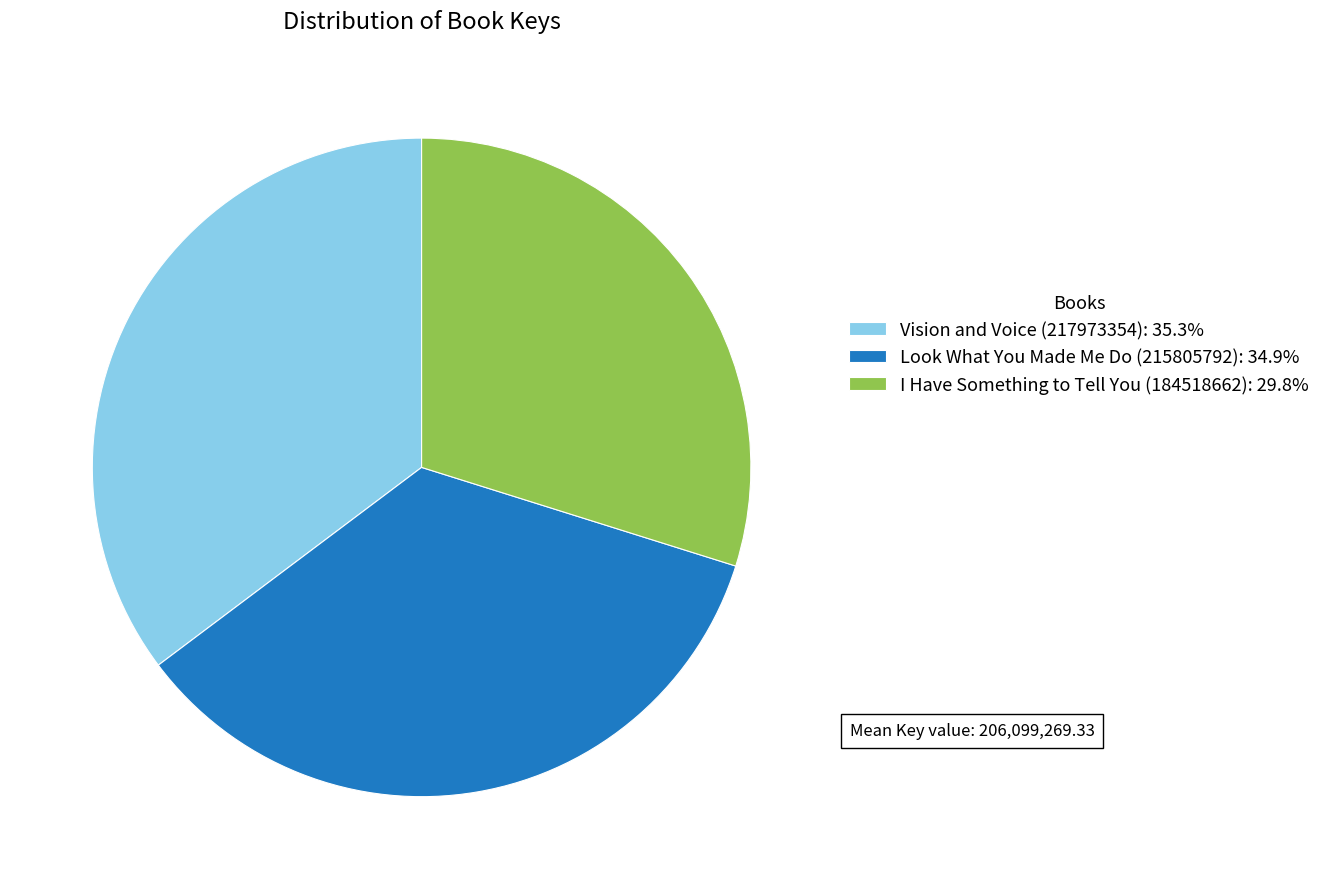

Combined, do Vision and Voice (217973354): 35.3% and Look What You Made Me Do (215805792): 34.9% account for over 50%?

Yes